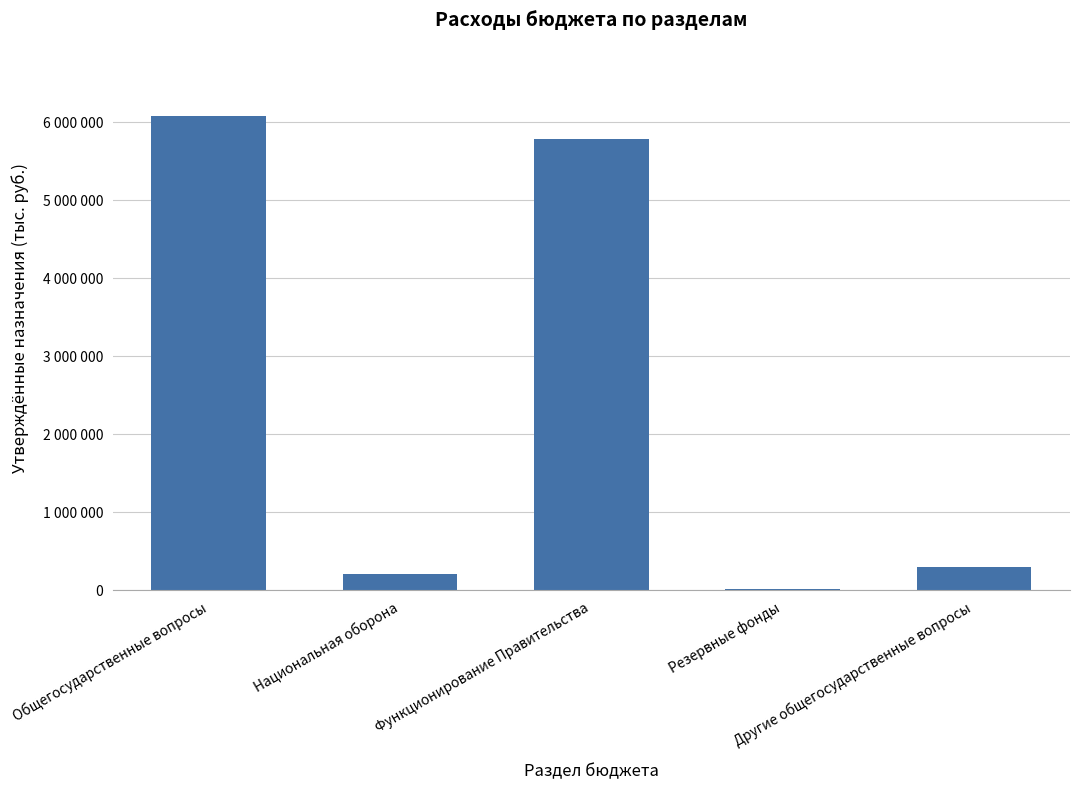

Are the bars horizontal?

No